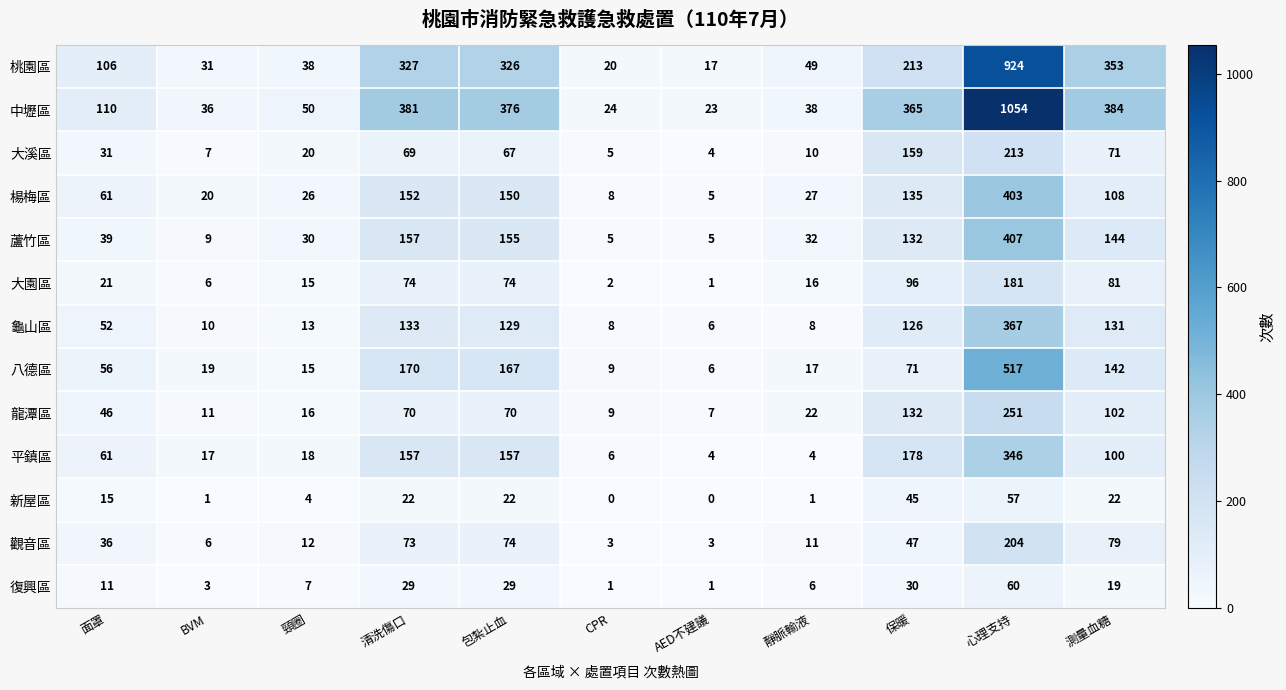

What is the highest value of the 中壢區 series?

1054